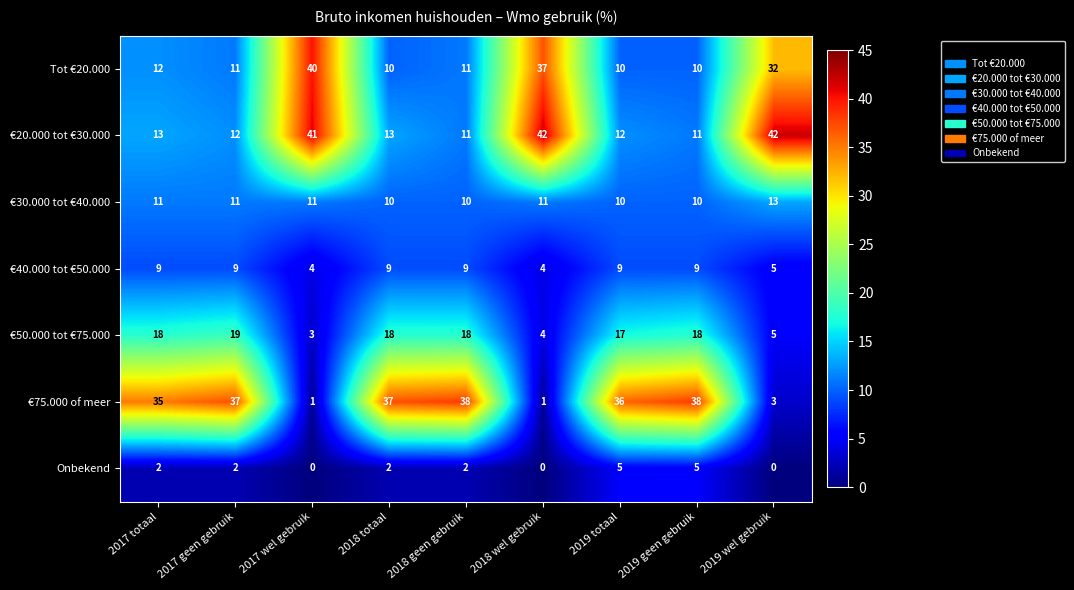

List the series in order of their peak value, lowest first.

Onbekend, €40.000 tot €50.000, €30.000 tot €40.000, €50.000 tot €75.000, €75.000 of meer, Tot €20.000, €20.000 tot €30.000